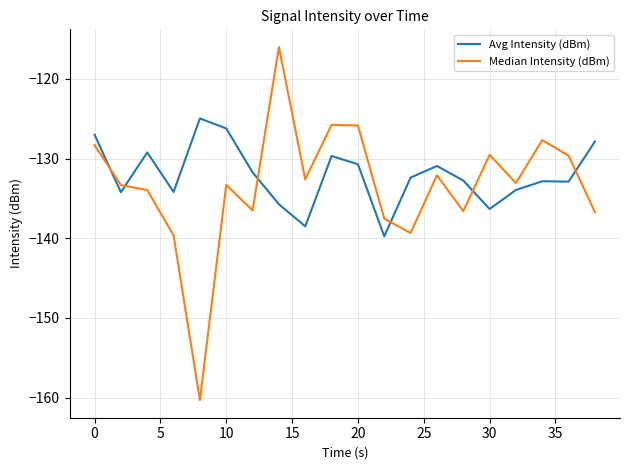

What is the maximum value for Avg Intensity (dBm)?

-125.0